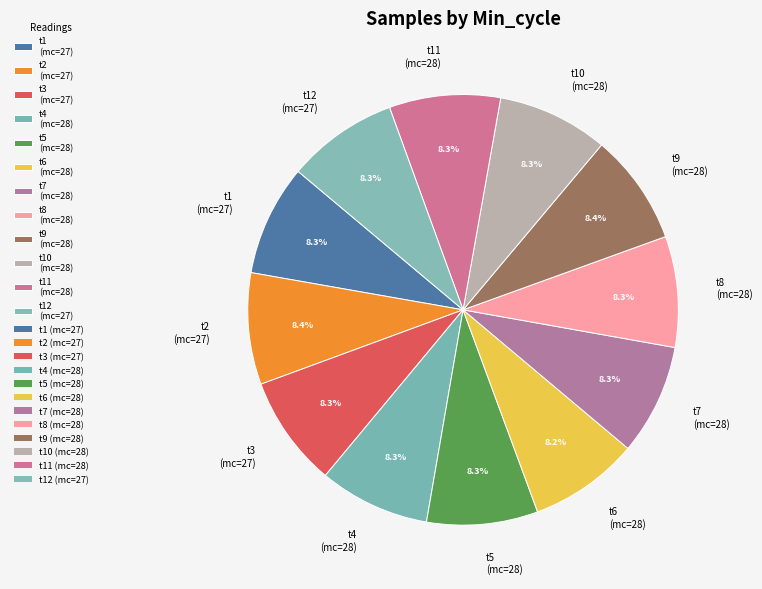

Is t10 (mc=28) the majority of the pie?

No